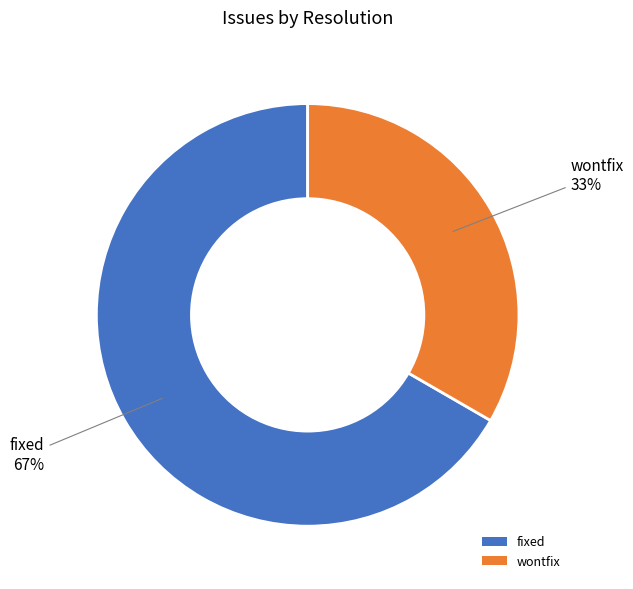

Do fixed and wontfix together represent more than half of the pie?

Yes